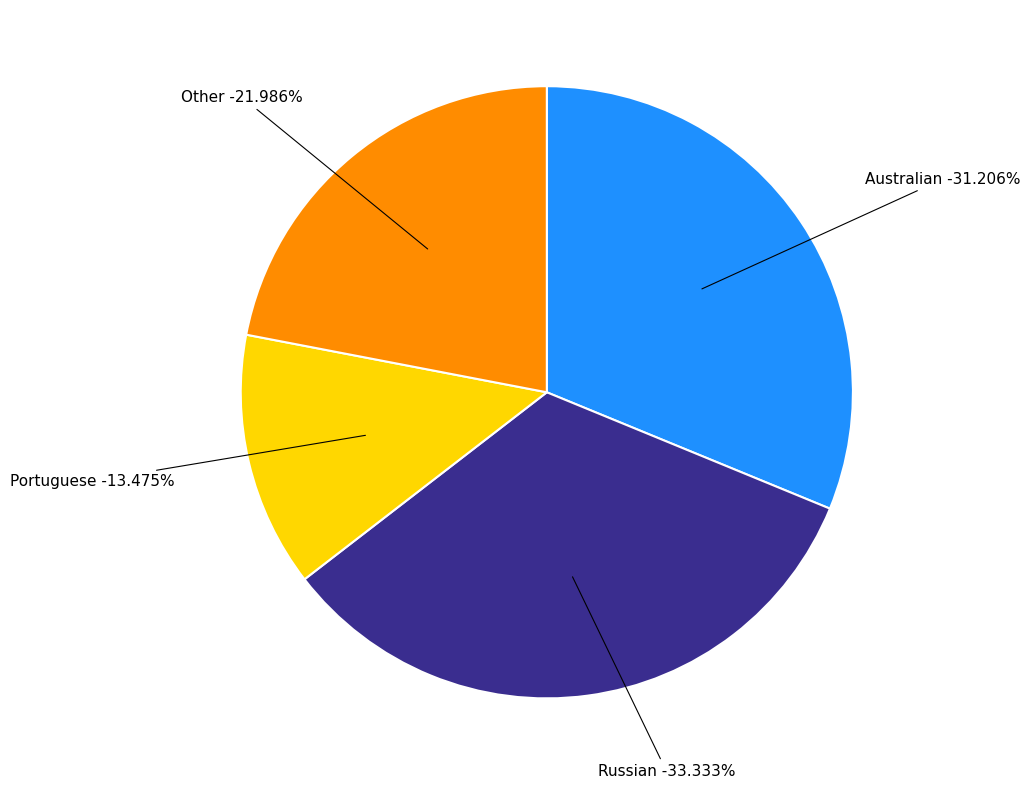

What is the ratio of the value at Russian to the value at Australian?

1.1